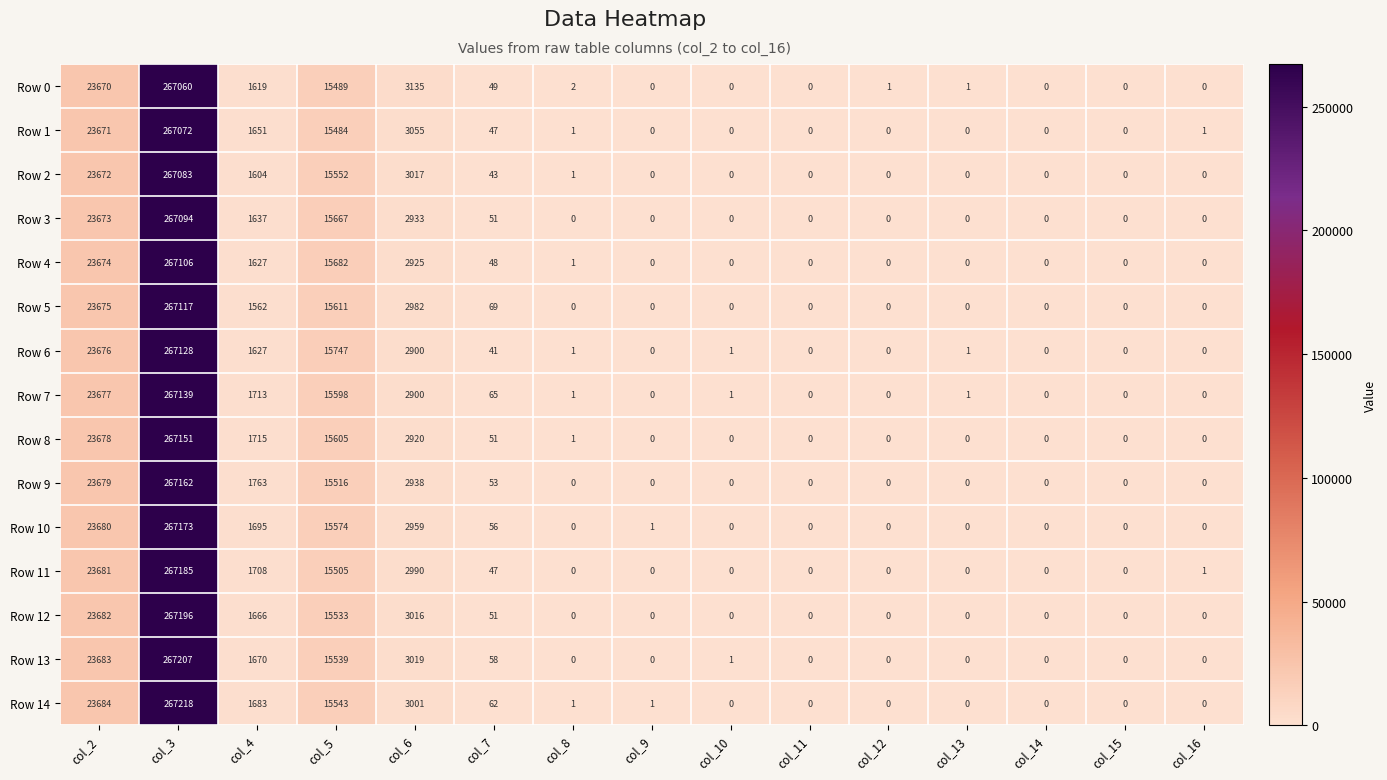

What is the average value of the Row 6 series?

20741